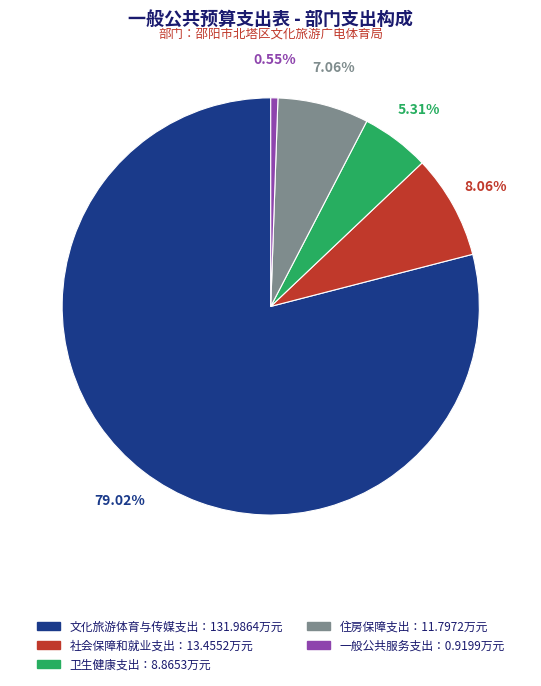

Is there any slice that represents more than half of the pie?

Yes